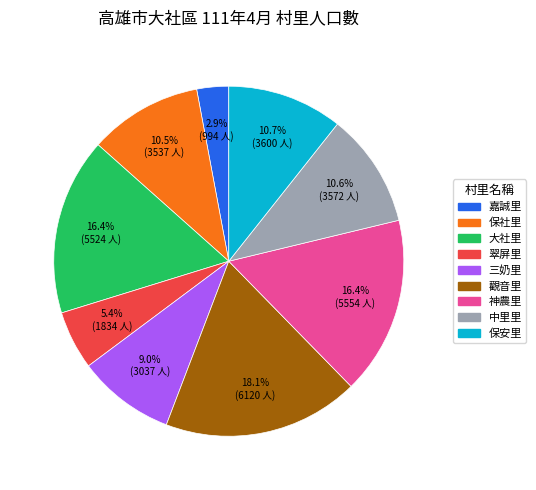

How much of the chart is everything except 神農里?

83.6%